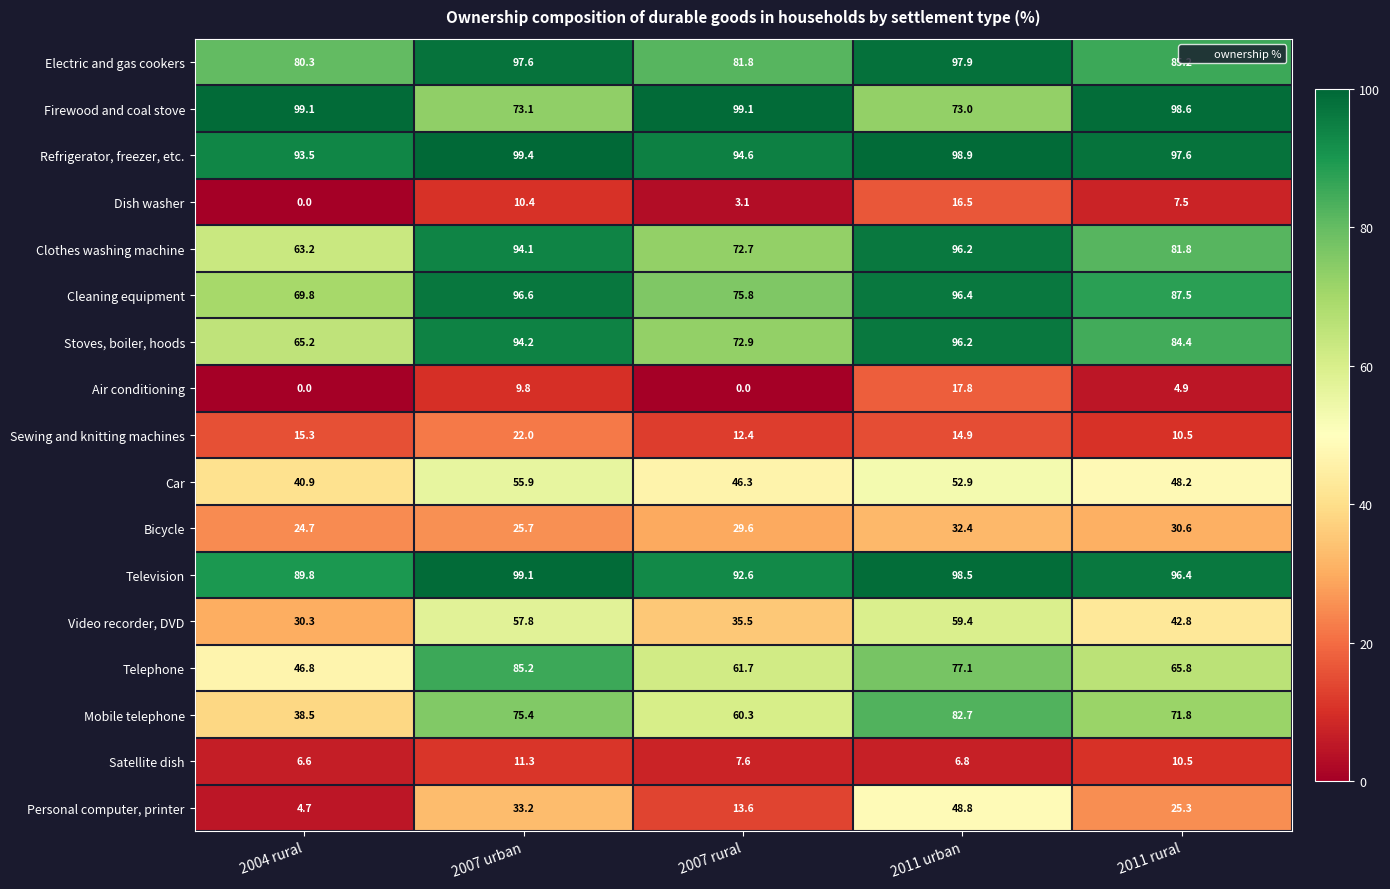

Which category has the highest value across all series?

2007 urban